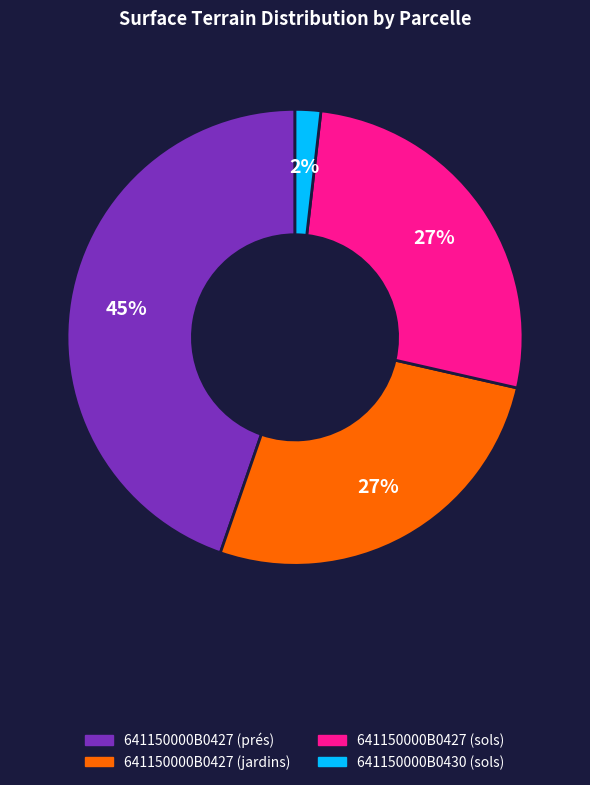

Approximately how many times larger is the value at 641150000B0427 (jardins) compared to 641150000B0427 (prés)?

0.6